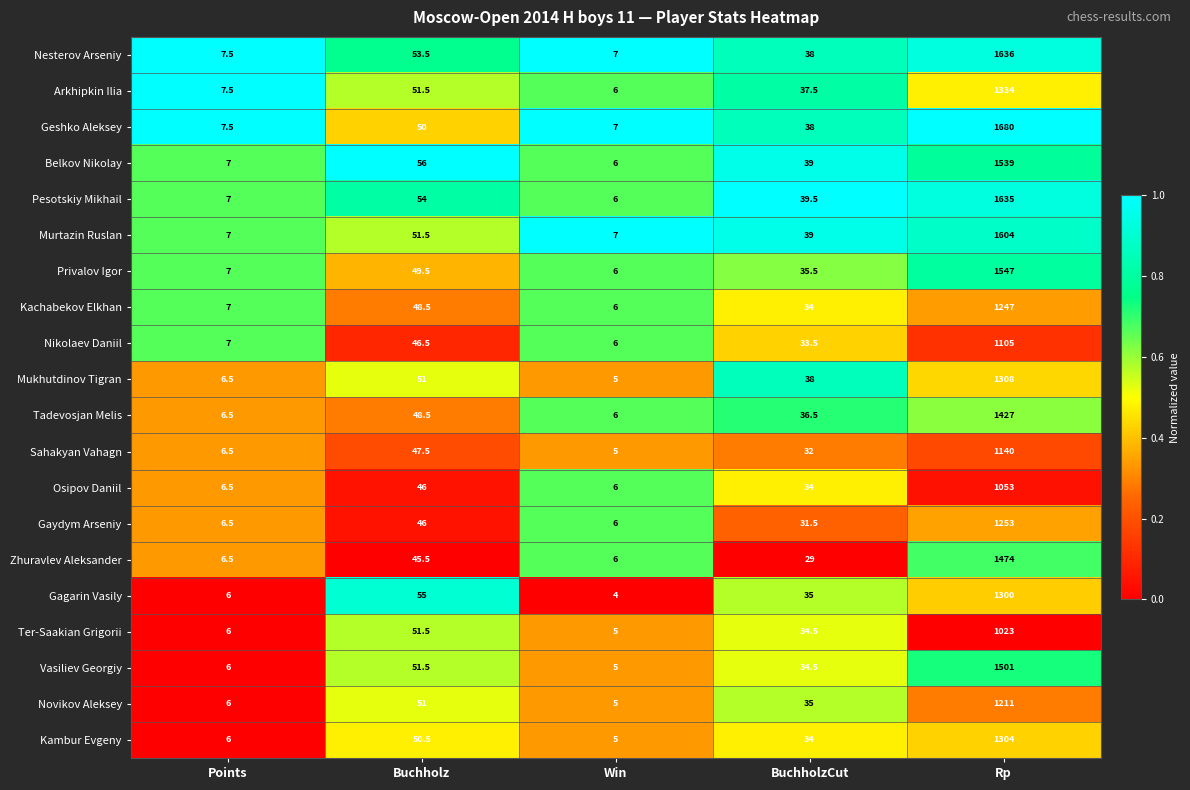

What is the difference between the second highest and minimum values in the Zhuravlev Aleksander series?

39.5